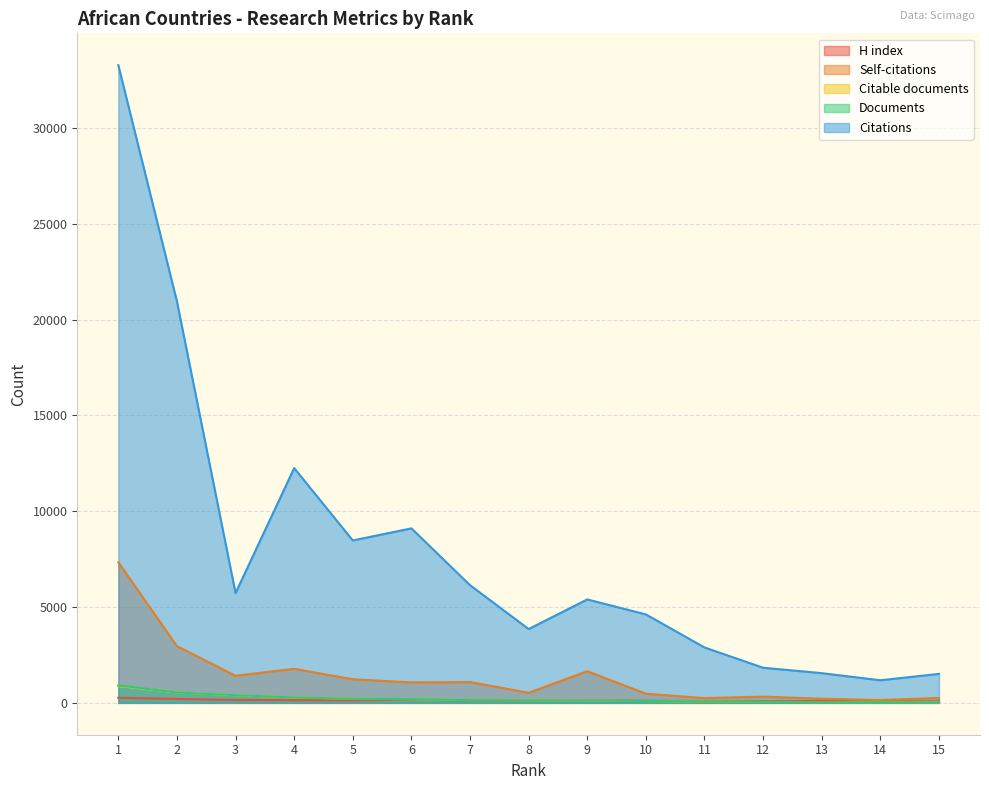

Where is the first local maximum for Self-citations?

4